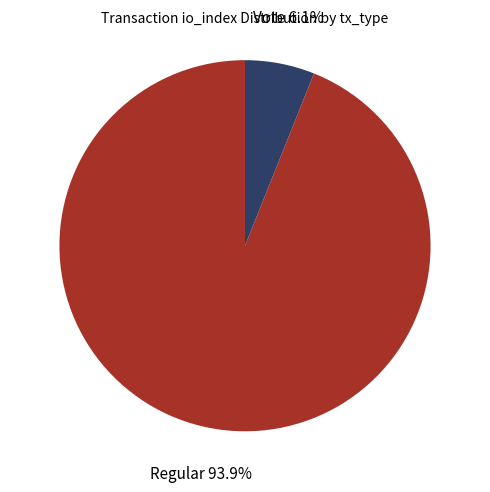

Is there any slice that represents more than half of the pie?

Yes